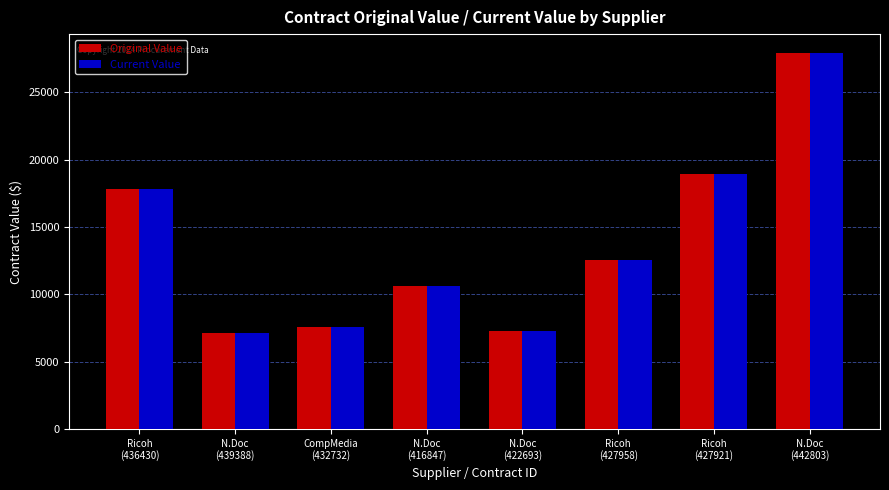

What is the average value of the Original Value series?

13723.5